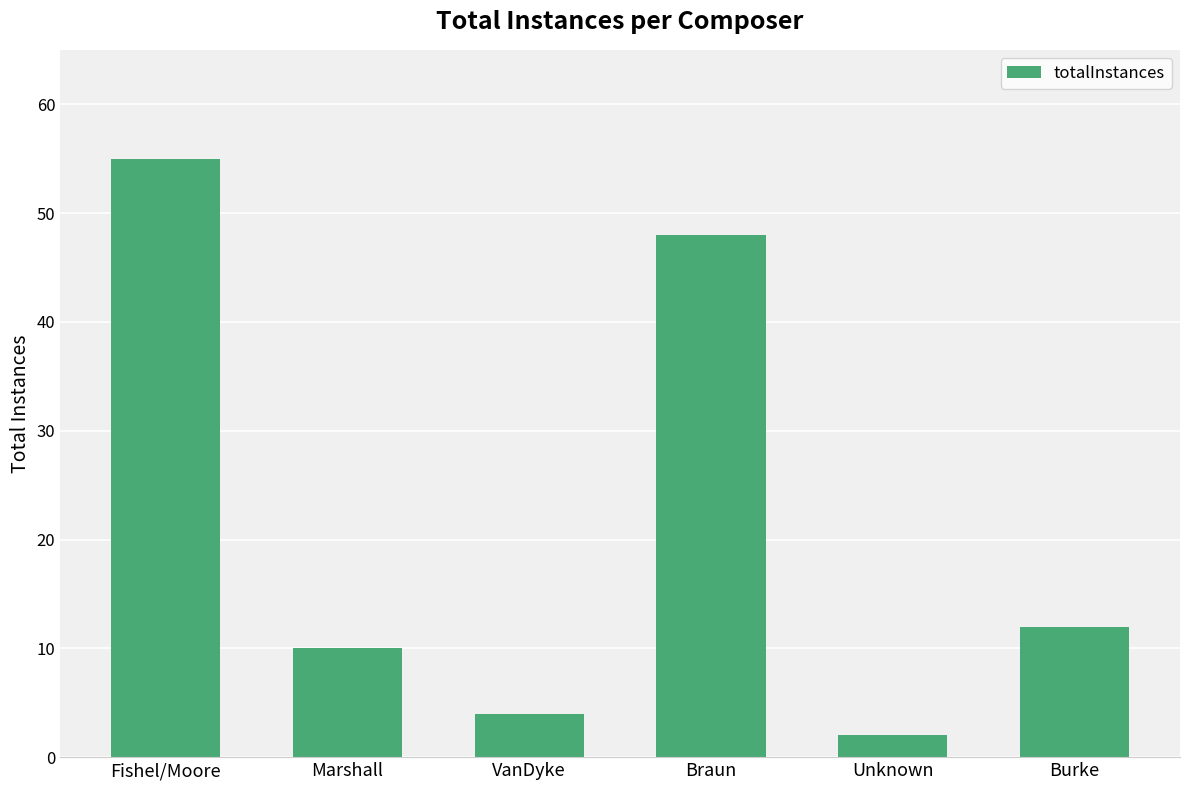

Rank the categories by value from highest to lowest.

Fishel/Moore, Braun, Burke, Marshall, VanDyke, Unknown